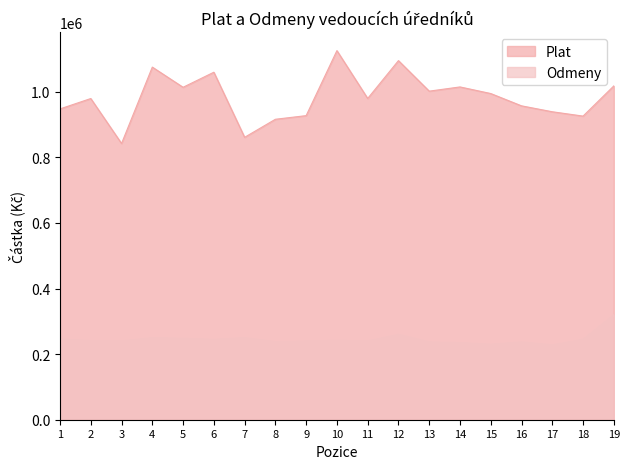

What is the difference between the Plat values at 16 and 12?

137889